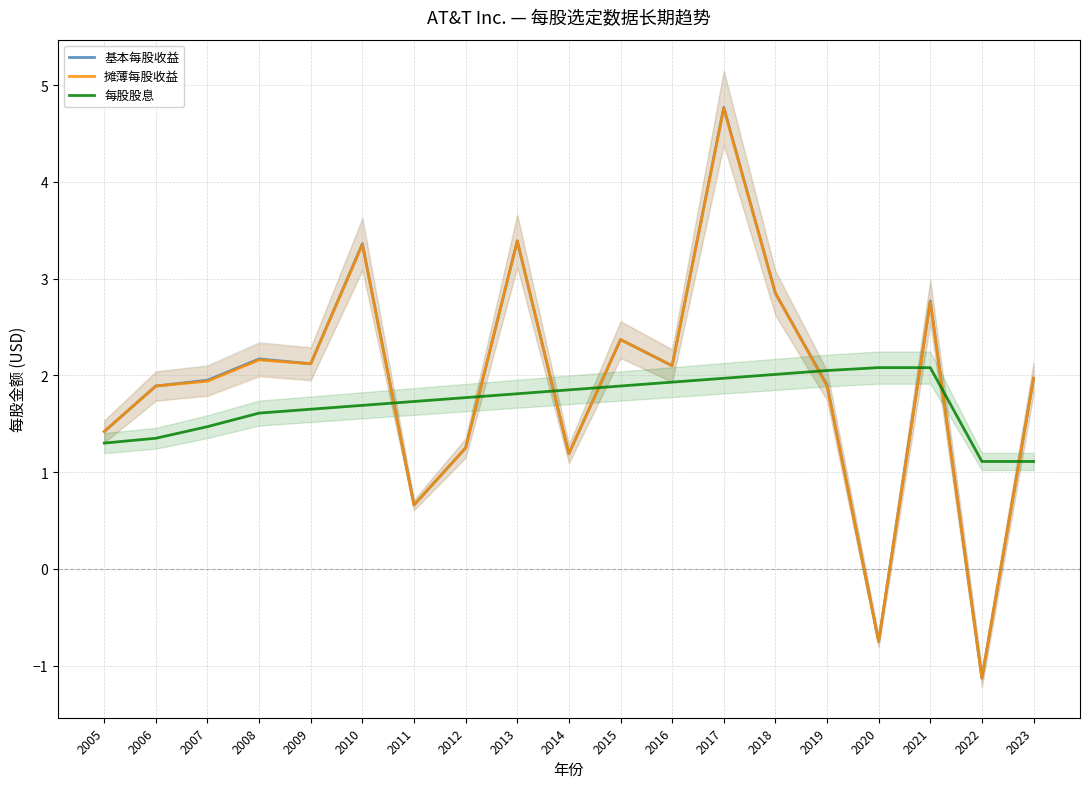

Reading left to right, transcribe all the data shown in this chart.

基本每股收益: 1.4	1.9	1.9	2.2	2.1	3.4	0.7	1.2	3.4	1.2	2.4	2.1	4.8	2.9	1.9	-0.8	2.8	-1.1	2.0
摊薄每股收益: 1.4	1.9	1.9	2.2	2.1	3.4	0.7	1.2	3.4	1.2	2.4	2.1	4.8	2.9	1.9	-0.8	2.8	-1.1	2.0
每股股息: 1.3	1.4	1.5	1.6	1.6	1.7	1.7	1.8	1.8	1.9	1.9	1.9	2.0	2.0	2.0	2.1	2.1	1.1	1.1